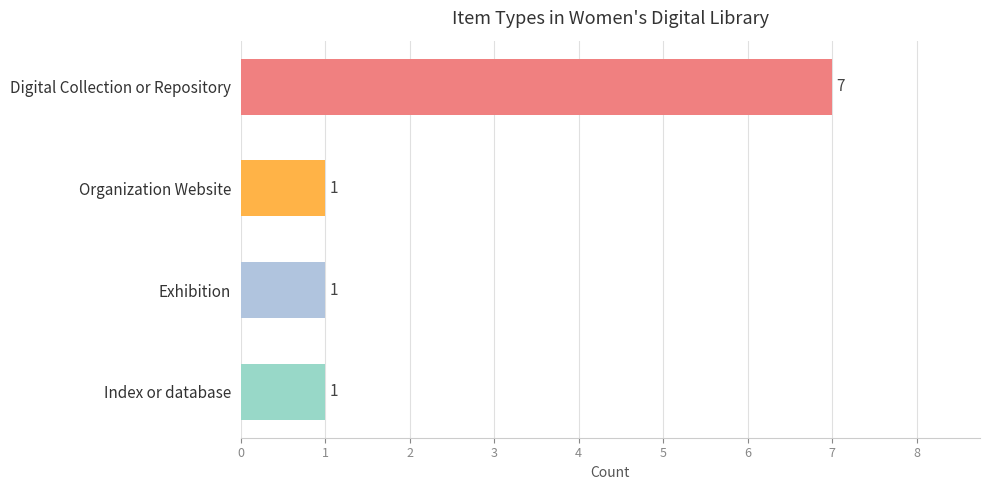

Is it true that the value at Exhibition is 1?

True